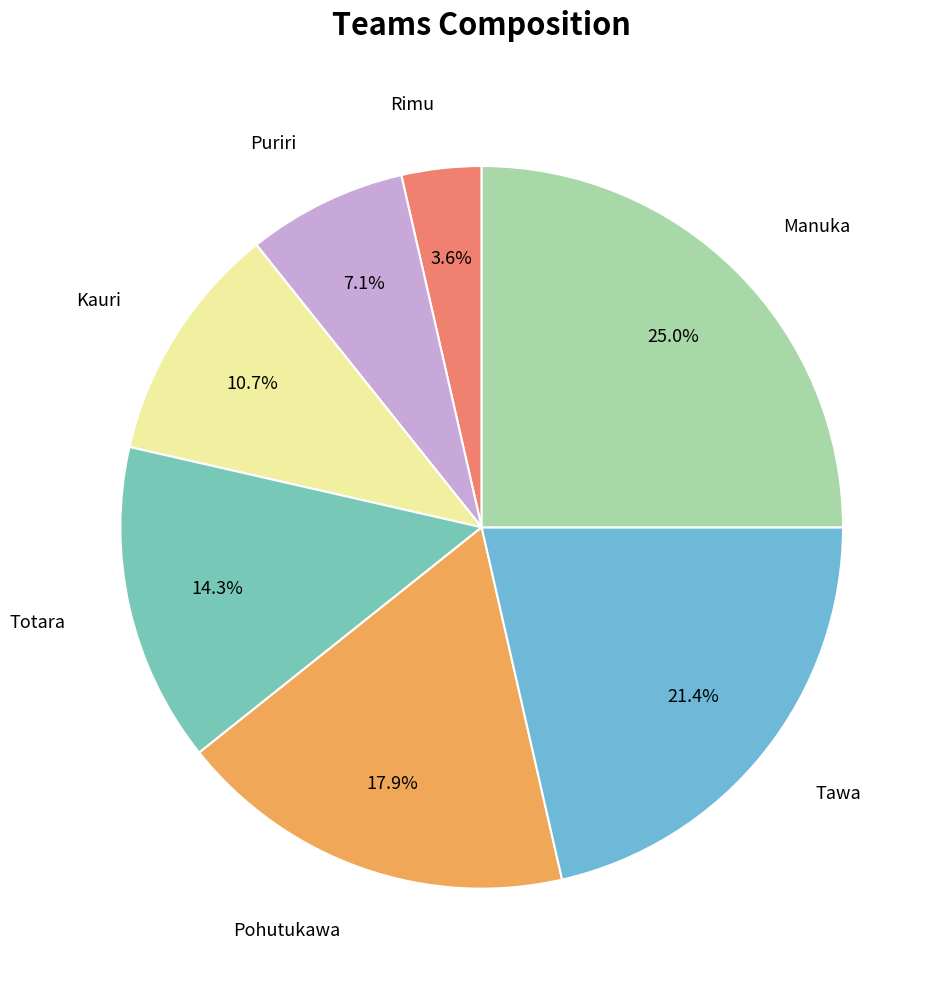

Count the number of slices in the pie.

7